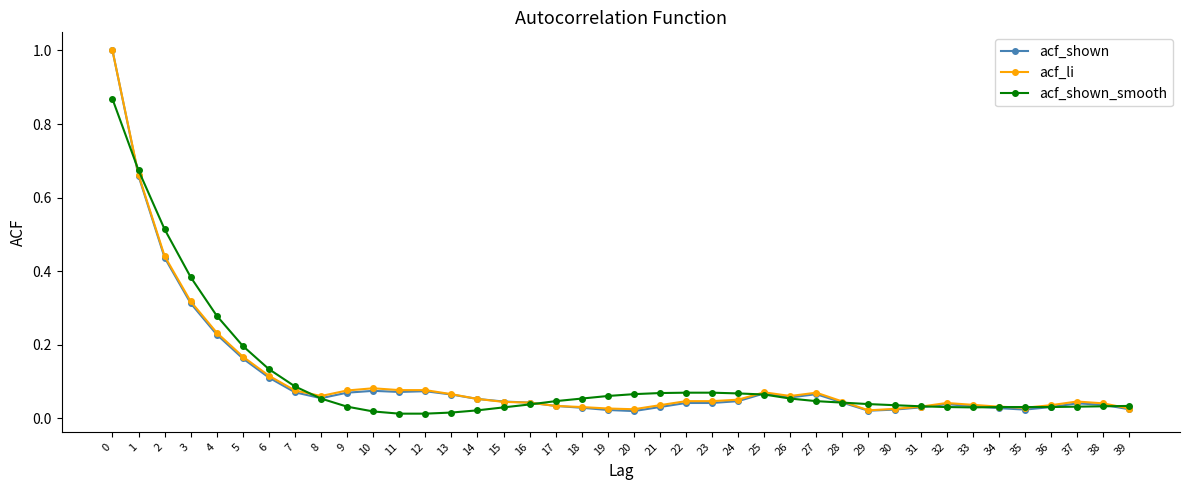

What are all the series names shown in the legend?

acf_shown, acf_li, acf_shown_smooth